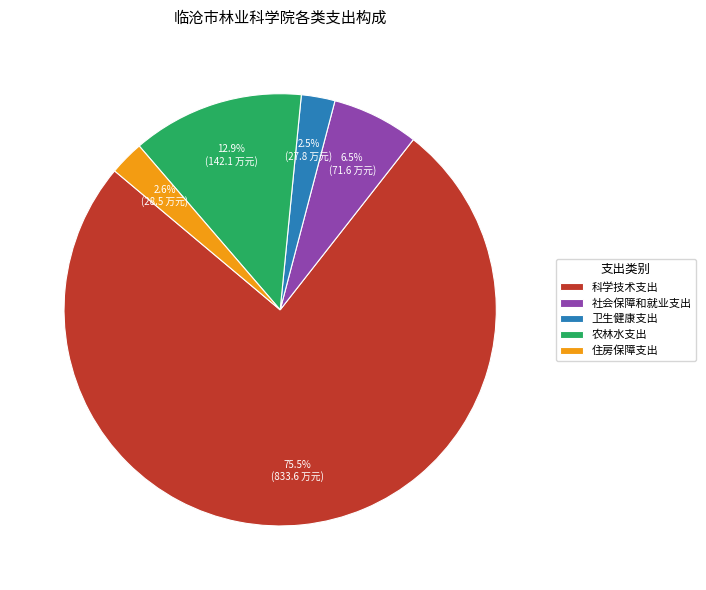

The 农林水支出 slice represents 13% of the pie. True or false?

True